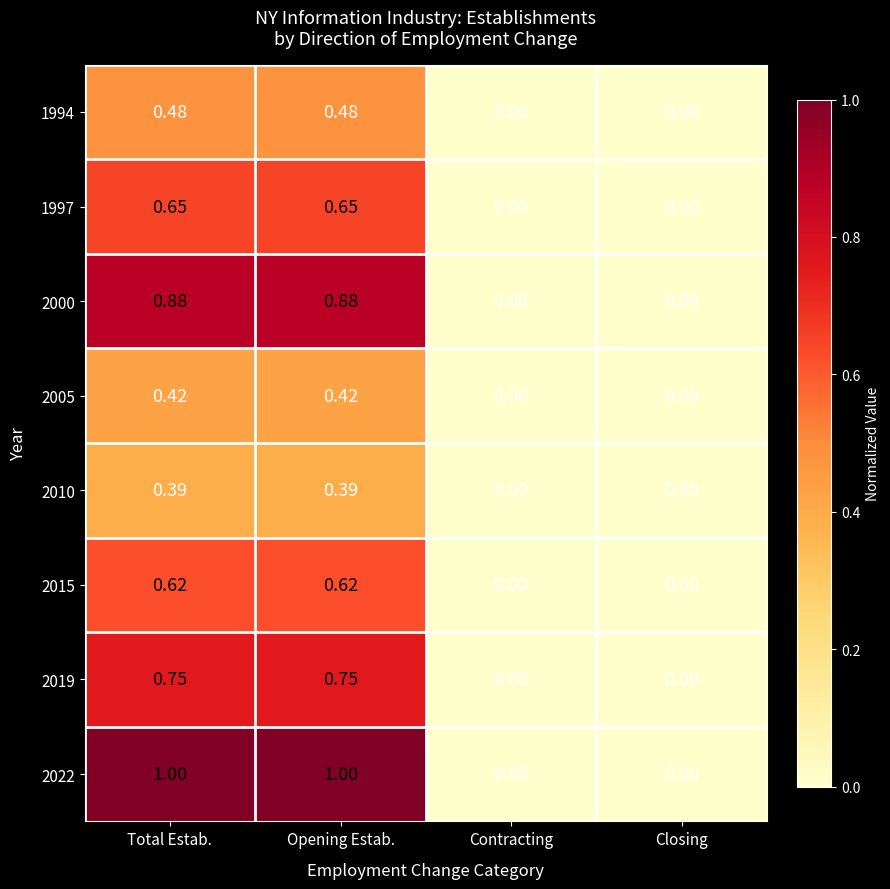

What is the greatest value displayed?

1.0